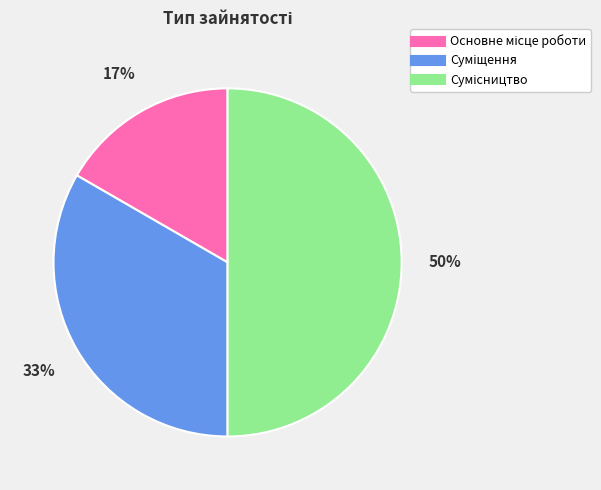

To the nearest percent, what is the average slice percentage?

33%